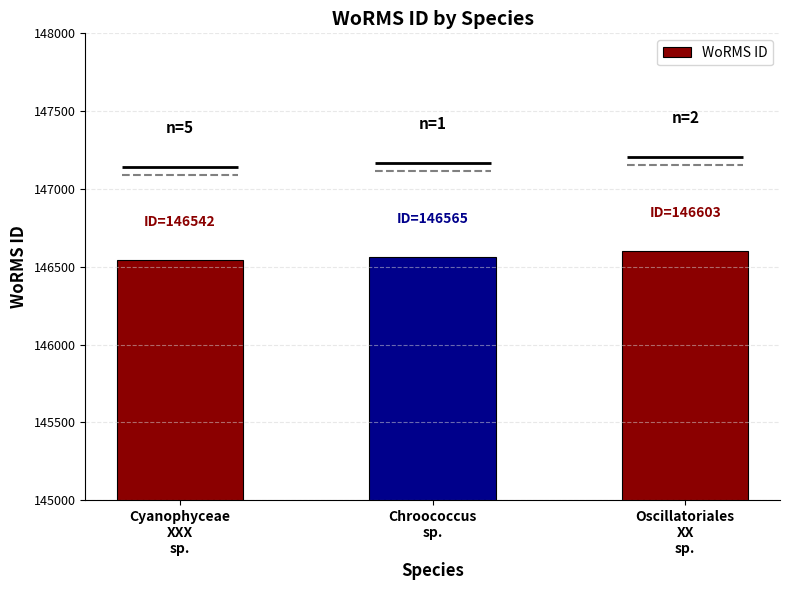

Count the number of values greater than 146565.

1